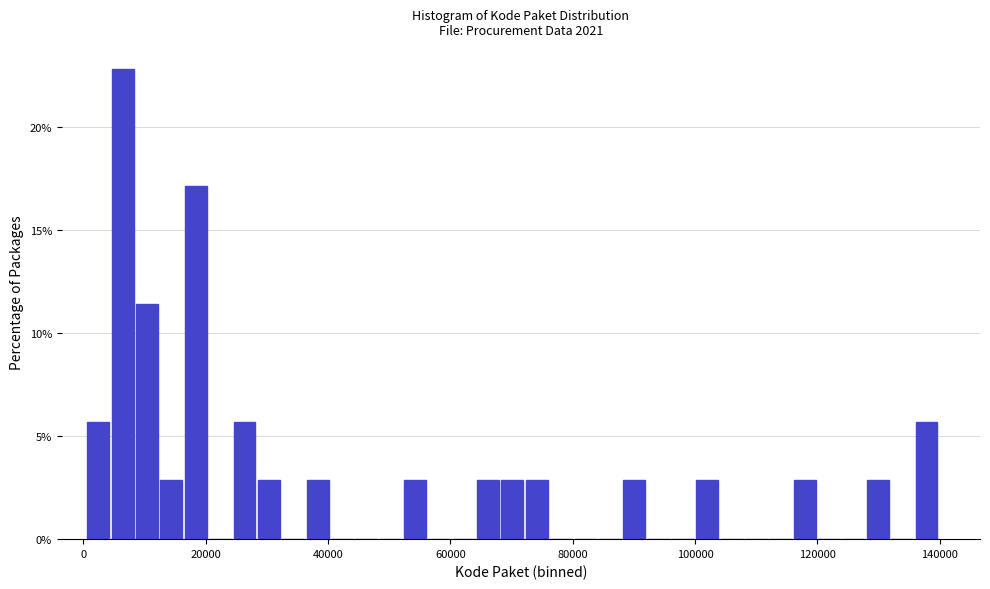

Around what value on the x-axis is the tallest bar? Give the approximate position of its centre, as read against the axis.

6000